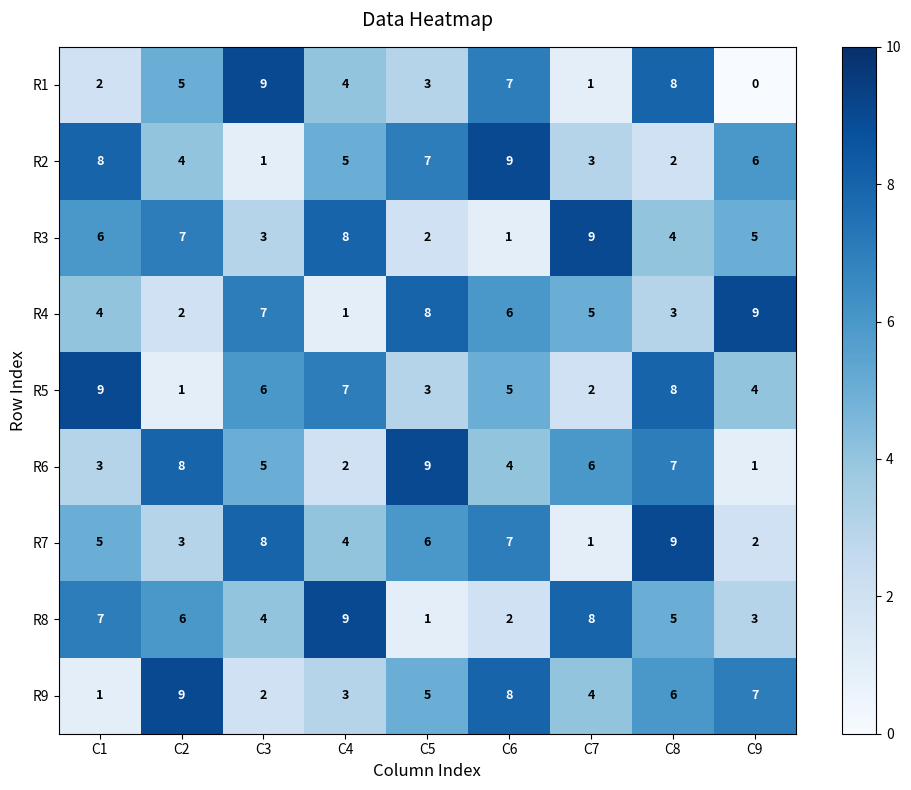

What is the difference between the R5 values at C4 and C2?

6